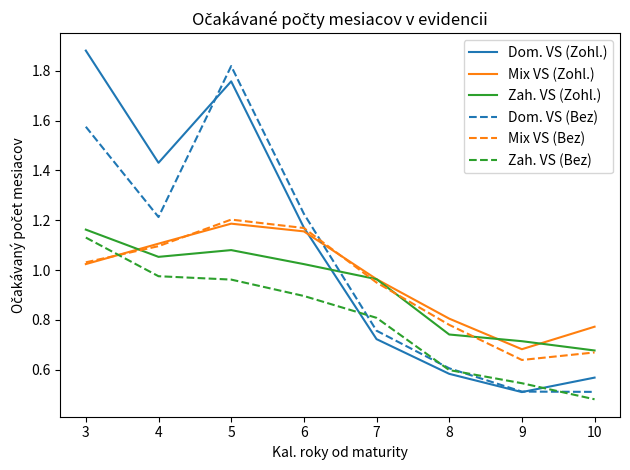

Where is Dom. VS (Zohl.) nearest to the value 1?

6